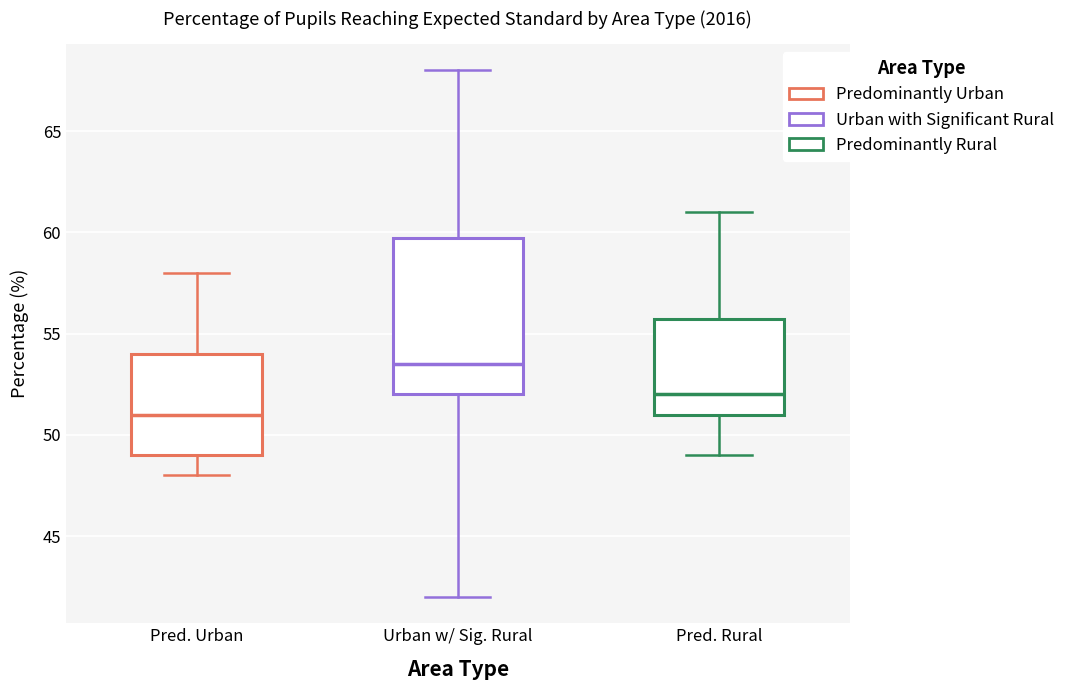

Reading left to right, read every box against the y-axis: the position of its median line, the range the box covers, and the ends of its whiskers. The values are not printed on the chart, so give them approximately, as read against the axis.

Pred. Urban: median 51.0, box 49.0 to 54.0, whiskers 48.0 to 58.0
Urban w/ Sig. Rural: median 53.5, box 52.0 to 60.0, whiskers 42.0 to 68.0
Pred. Rural: median 52.0, box 51.0 to 56.0, whiskers 49.0 to 61.0